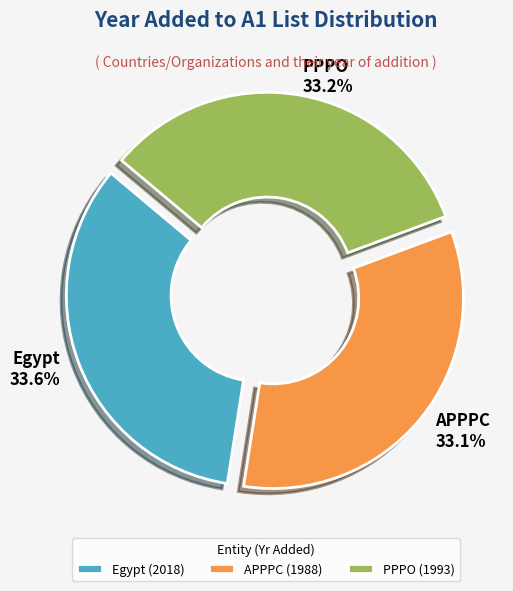

What percentage do APPPC and Egypt together represent?

66.8%